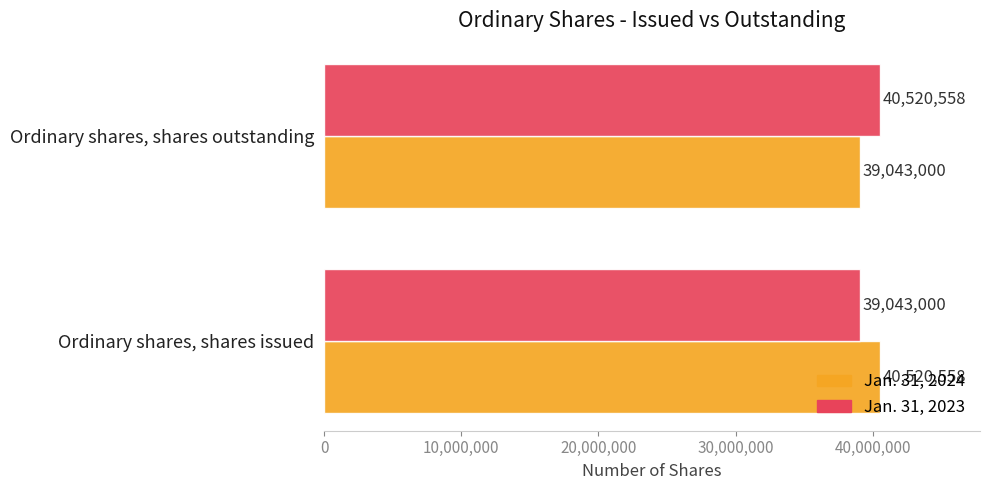

What is the spread (max minus min) of values at Ordinary shares, shares issued?

1477558